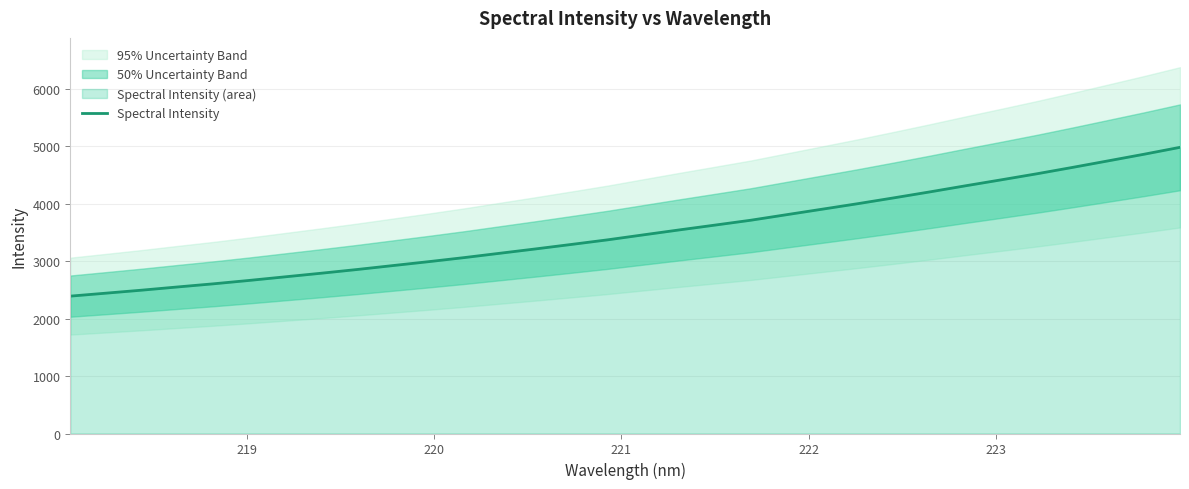

What is the highest value of the Spectral Intensity series?

4978.5